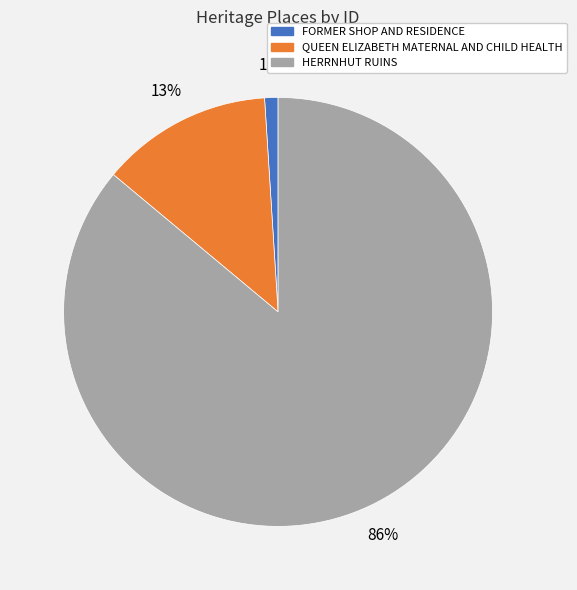

Which category accounts for the majority?

HERRNHUT RUINS